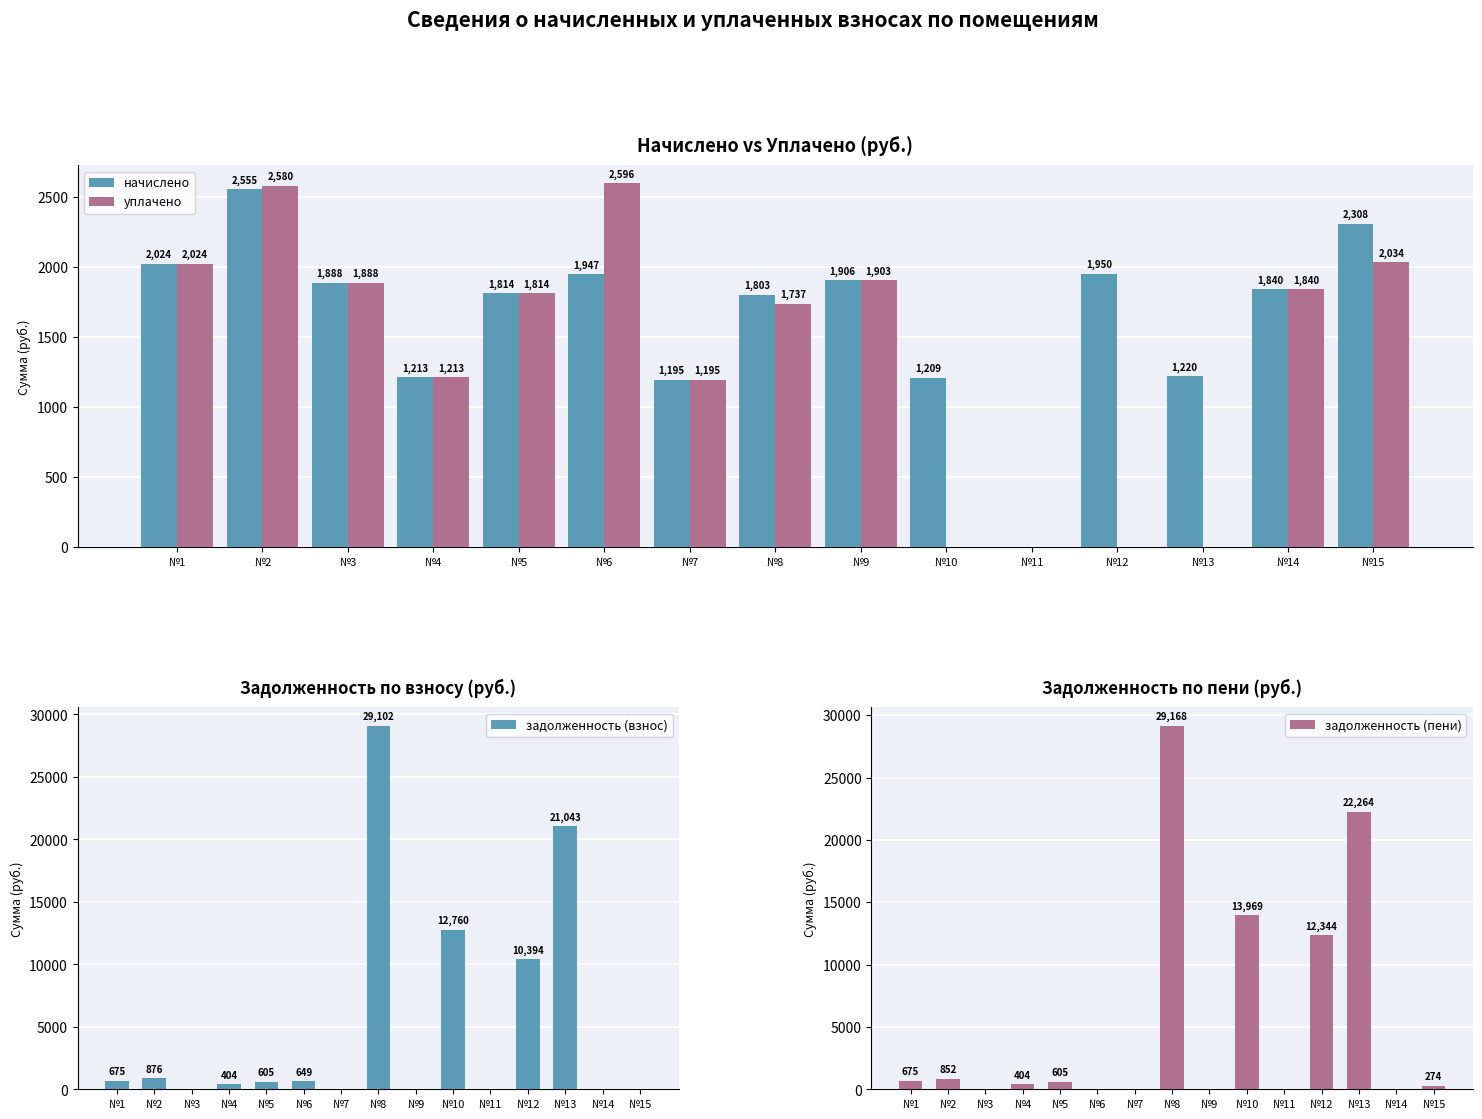

What is the average value of the задолженность (взнос) series?

5100.5